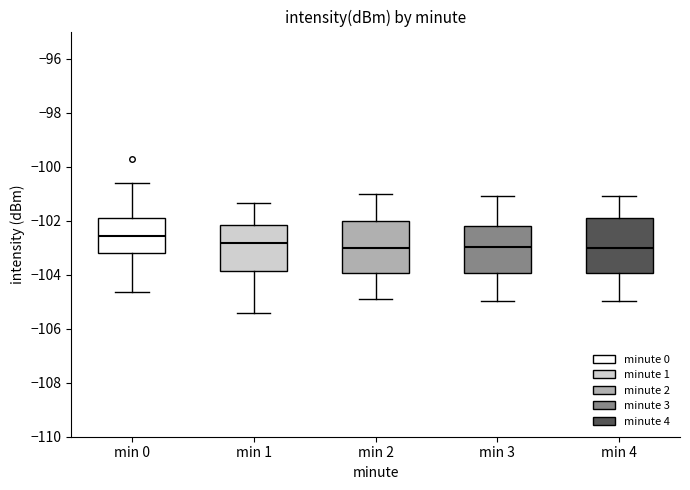

Reading left to right, transcribe this box plot: for each box, give where its median line is, the range the box spans, and where its two whiskers end, as read against the y-axis. The values are not printed on the chart, so give them approximately, as read against the axis.

min 0: median -102.6, box -103.2 to -102.0, whiskers -104.6 to -100.6
min 1: median -102.8, box -103.8 to -102.2, whiskers -105.4 to -101.4
min 2: median -103.0, box -104.0 to -102.0, whiskers -105.0 to -101.0
min 3: median -103.0, box -104.0 to -102.2, whiskers -105.0 to -101.0
min 4: median -103.0, box -104.0 to -102.0, whiskers -105.0 to -101.0